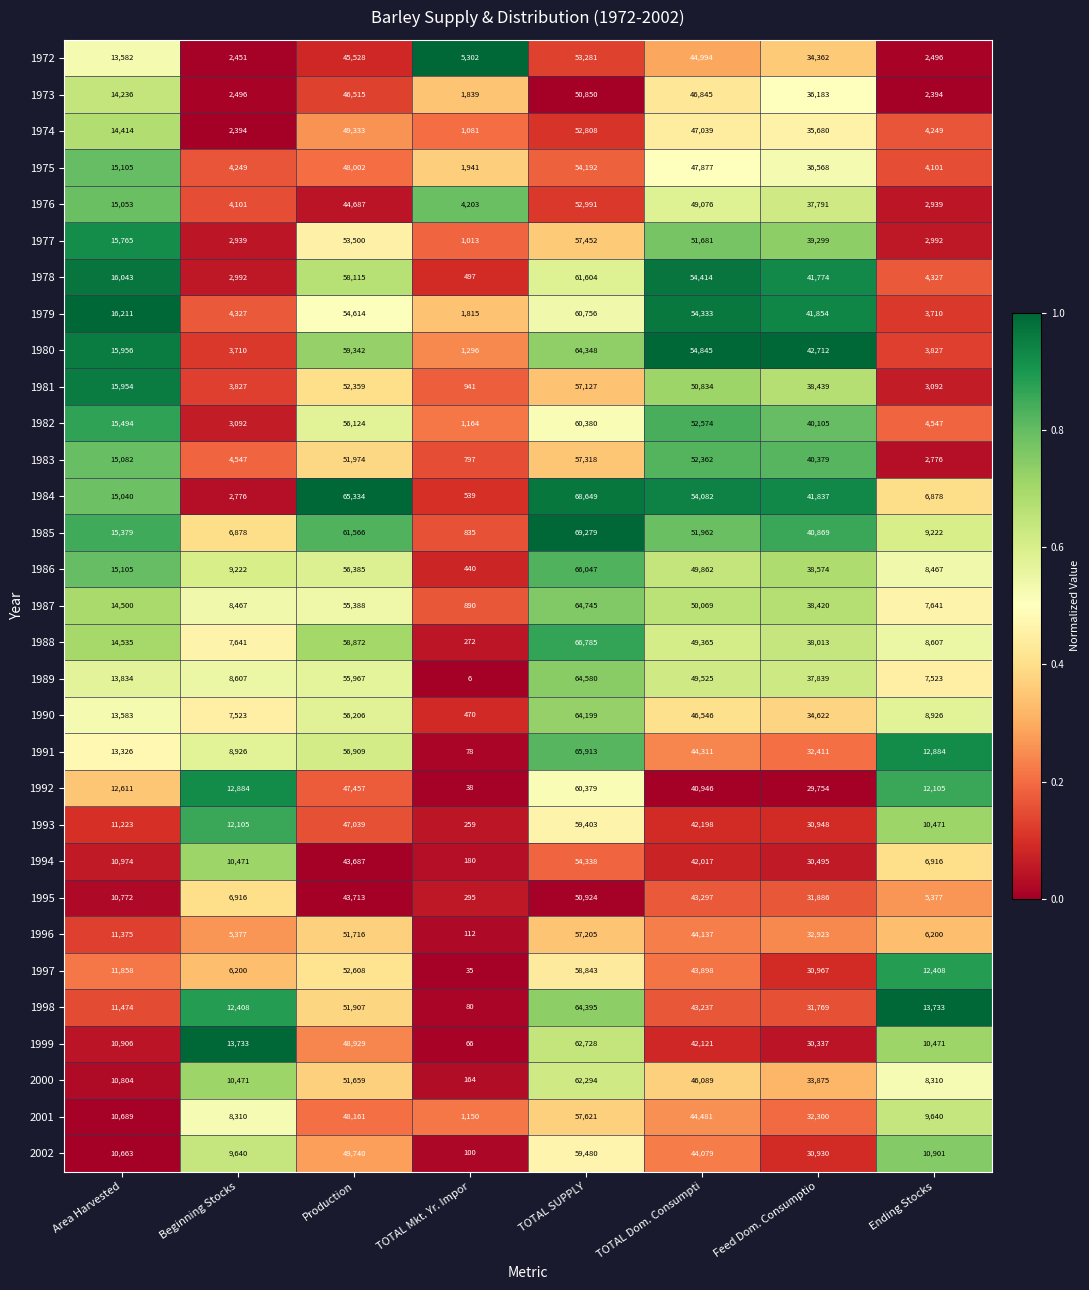

The 1979 series shows 2395 at TOTAL Mkt. Yr. Impor. True or false?

False